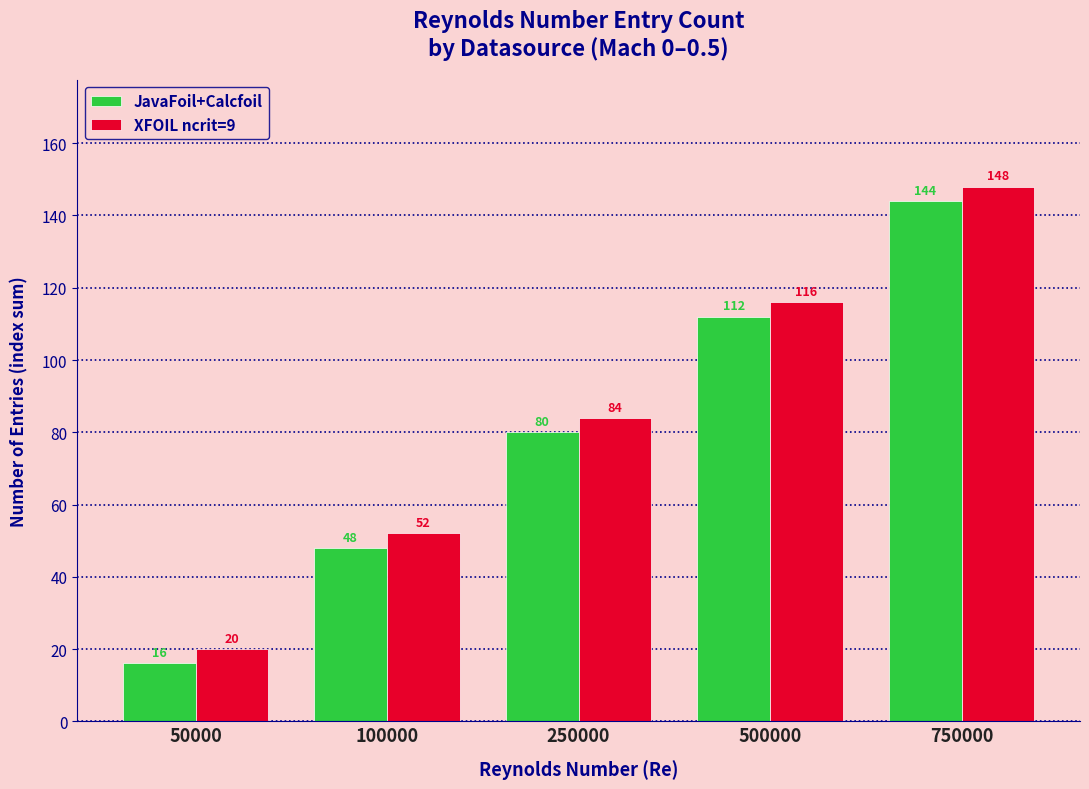

Is the value of JavaFoil+Calcfoil at 750000 greater than the value of XFOIL ncrit=9 at 100000?

Yes